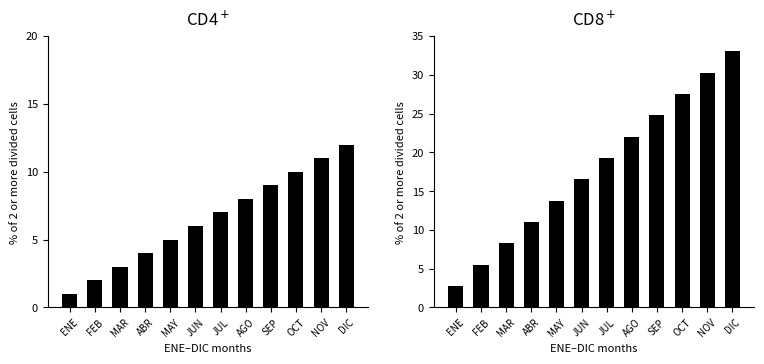

At which label does Month Number reach its peak?

DIC